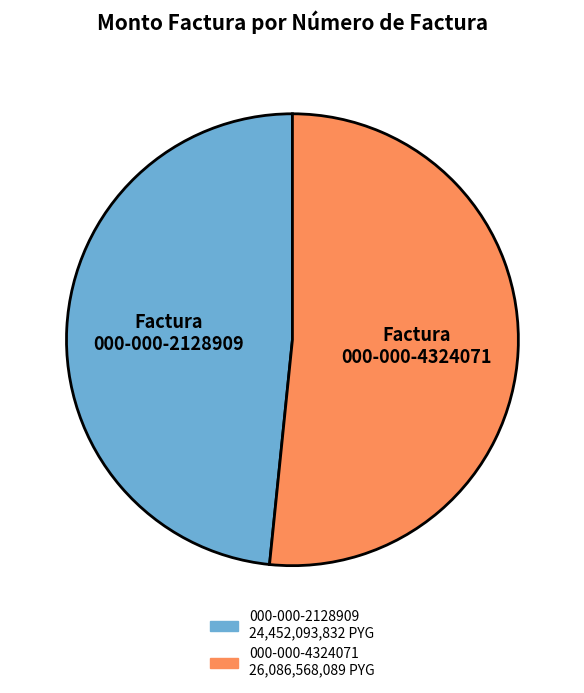

Count the number of slices in the pie.

2